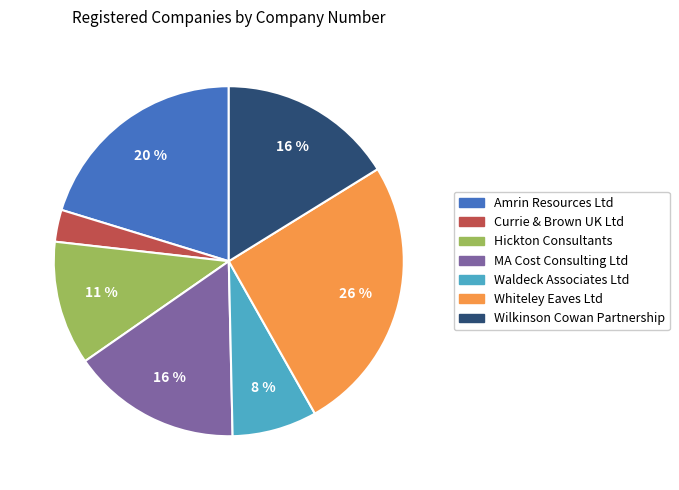

To the nearest percent, what portion does Wilkinson Cowan Partnership represent?

16%